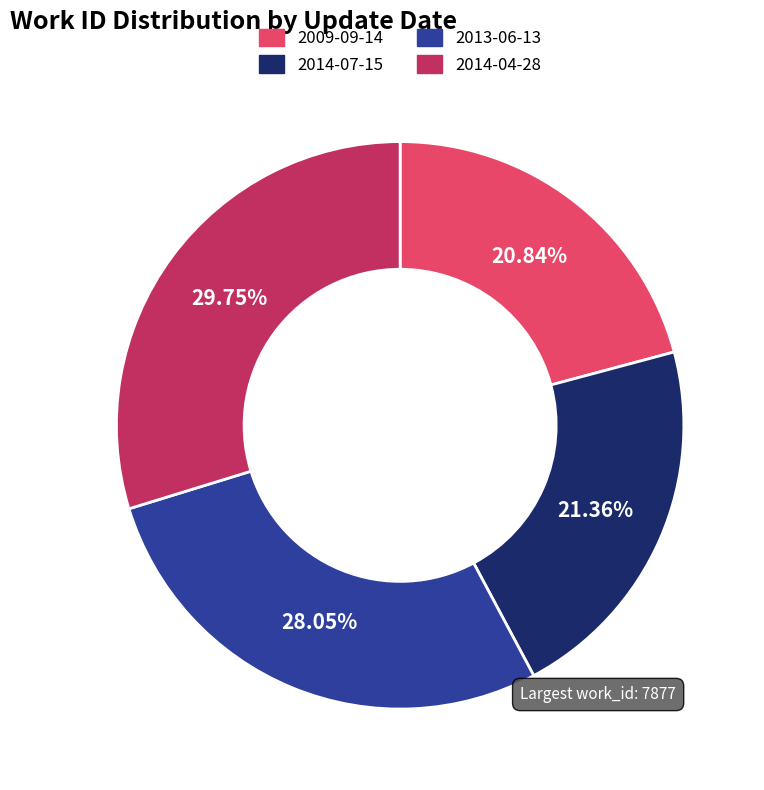

Between 2014-07-15 and 2013-06-13, which is larger?

2013-06-13